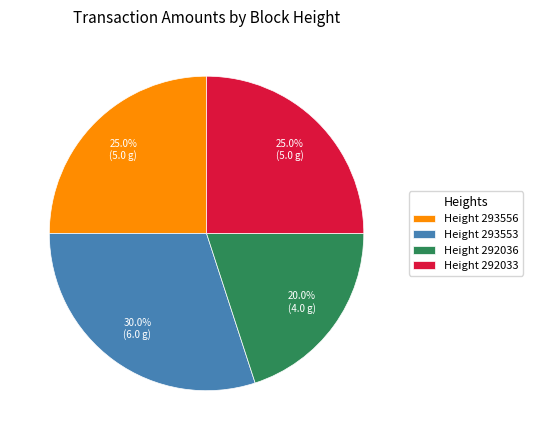

Approximately how many times larger is the value at Height 293553 compared to Height 293556?

1.2